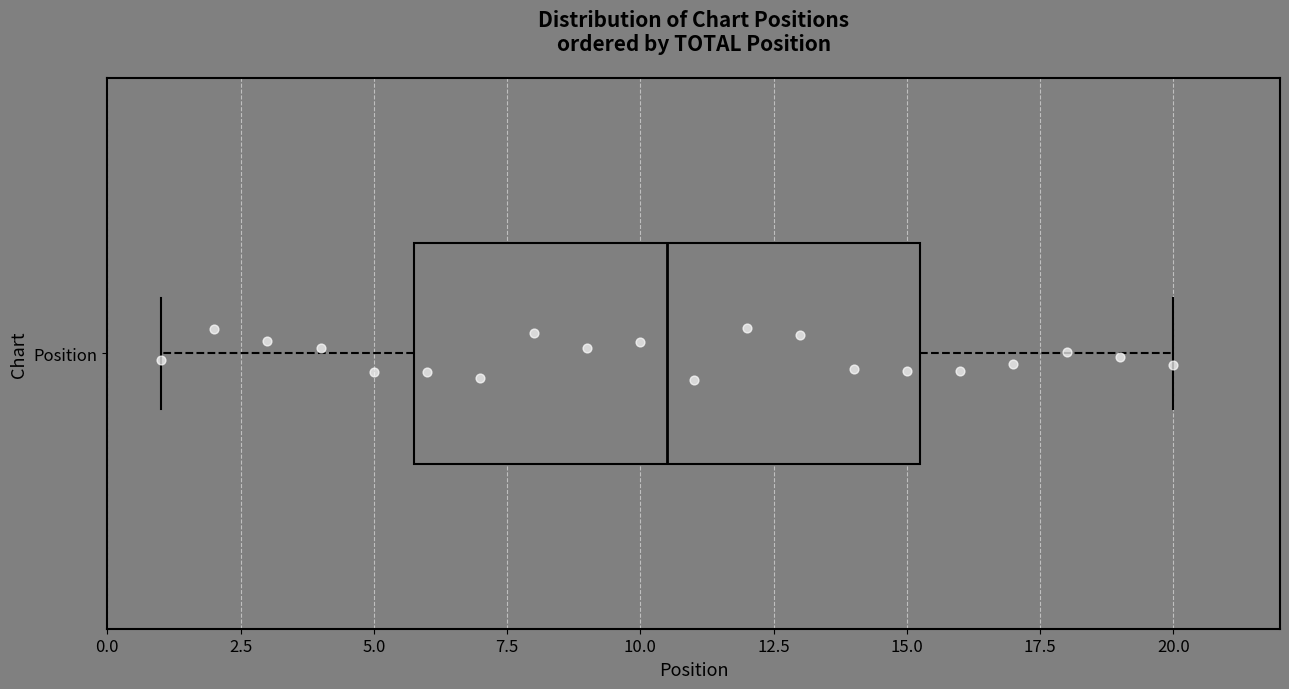

Transcribe this box plot: give where the median line is, the range the box spans, and where the two whiskers end, as read against the x-axis. The values are not printed on the chart, so give them approximately, as read against the axis.

median 10.5, box 6.0 to 15.5, whiskers 1.0 to 20.0